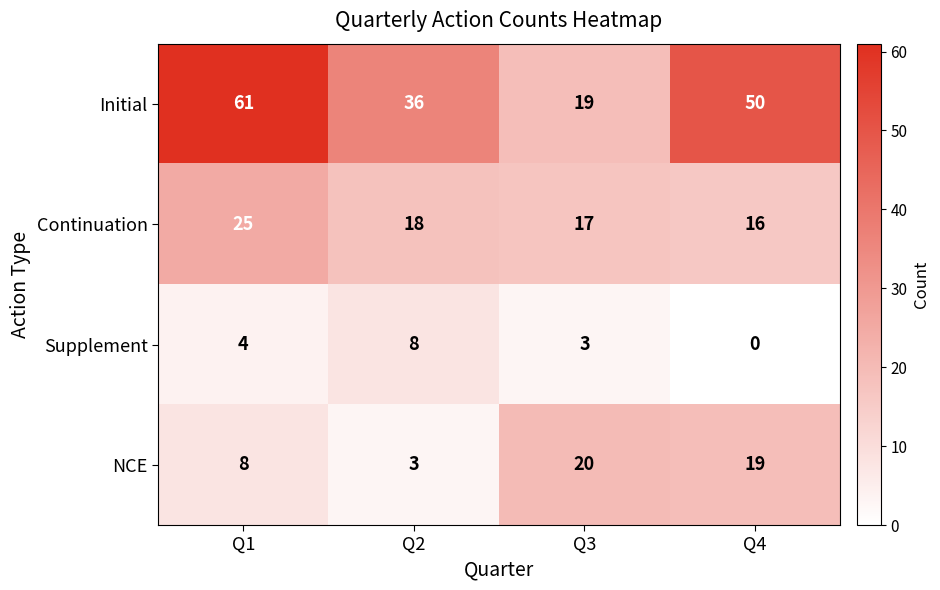

What is the difference between the maximum and second lowest values in the Supplement series?

5